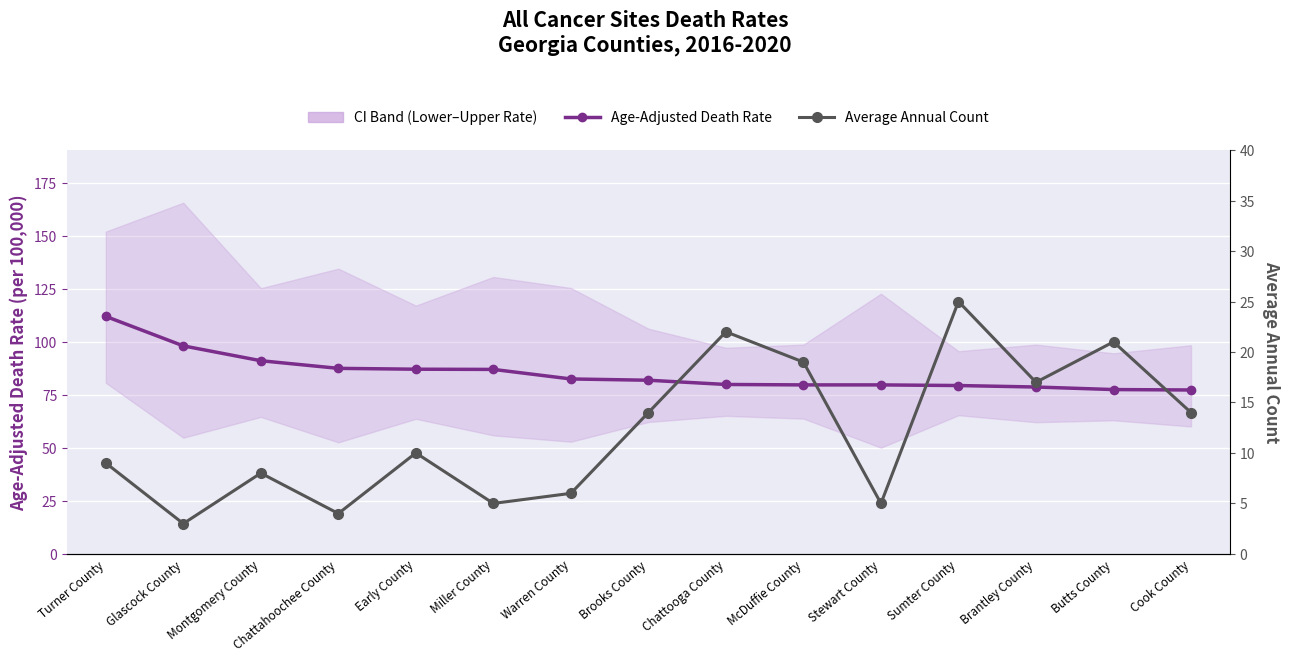

What is the difference between the maximum and minimum values in the Average Annual Count series?

22.0